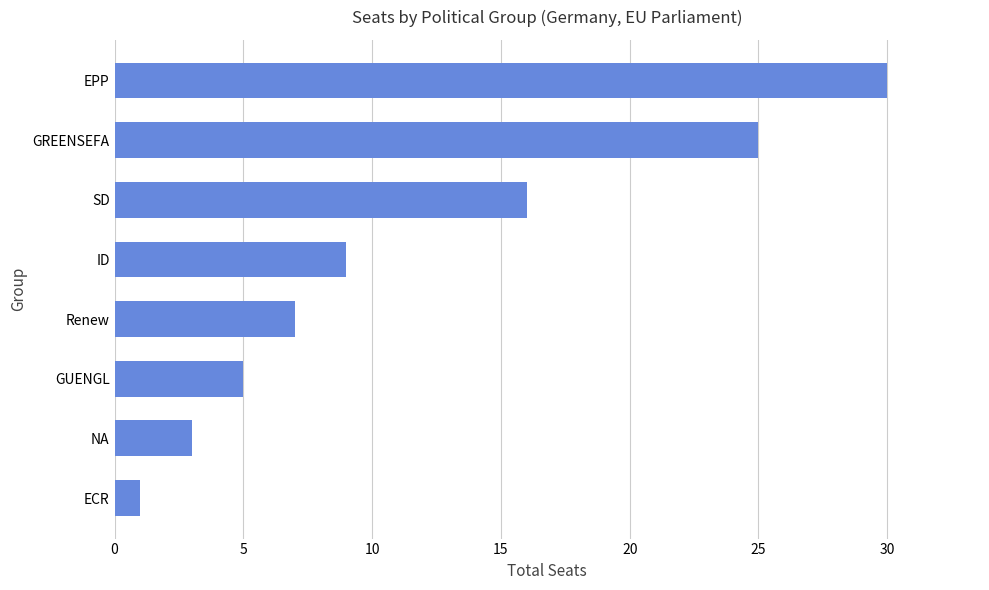

How many data points are less than 9?

4